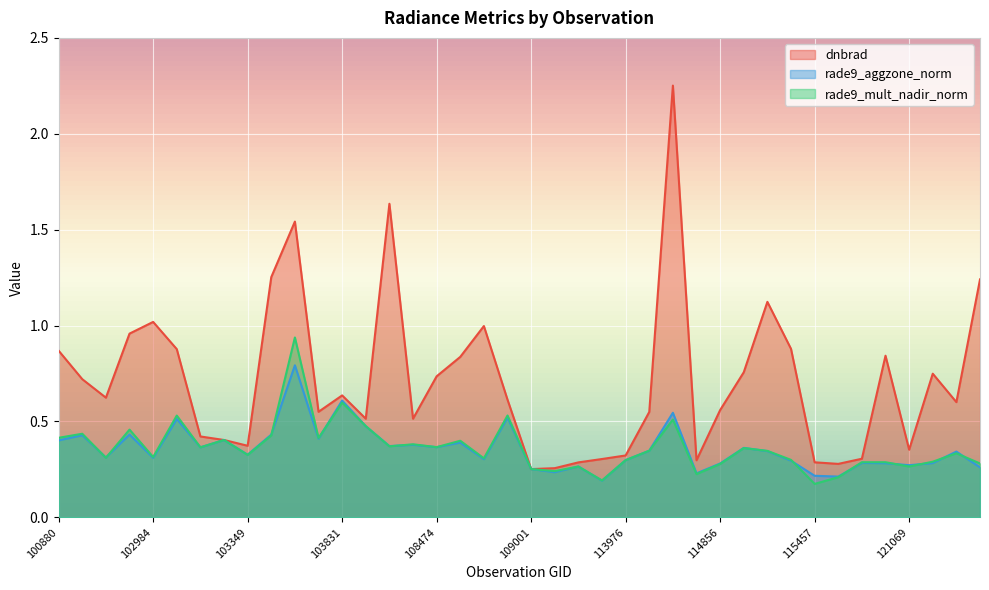

How many interior local peaks does the rade9_mult_nadir_norm series have?

13